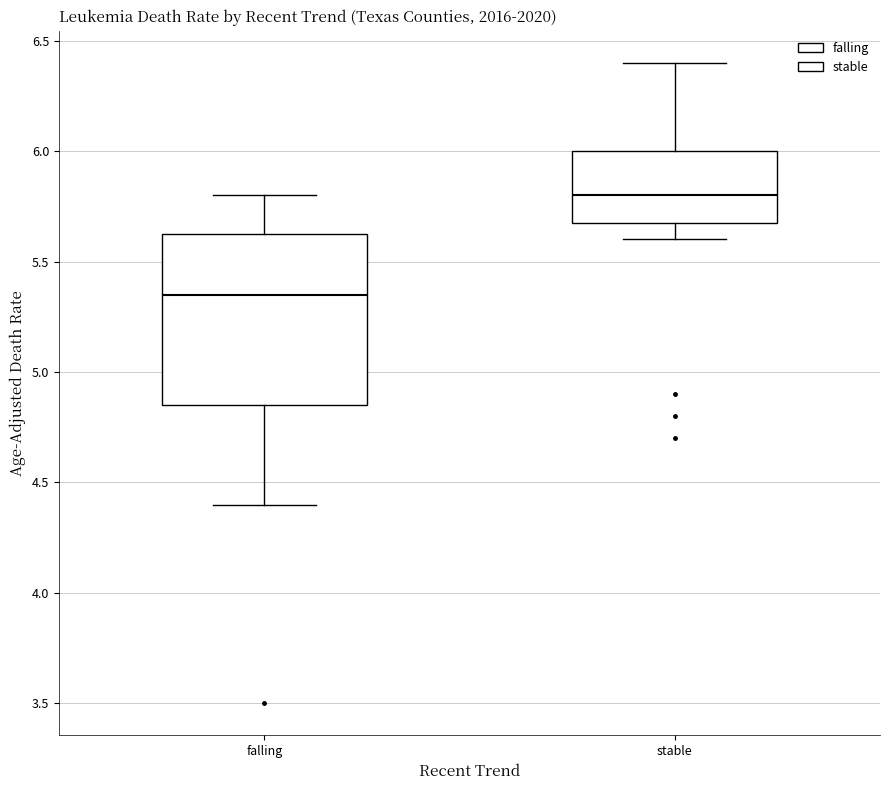

Reading left to right, transcribe this box plot: for each box, give where its median line is, the range the box spans, and where its two whiskers end, as read against the y-axis. The values are not printed on the chart, so give them approximately, as read against the axis.

falling: median 5.35, box 4.85 to 5.65, whiskers 4.40 to 5.80
stable: median 5.80, box 5.70 to 6.00, whiskers 5.60 to 6.40